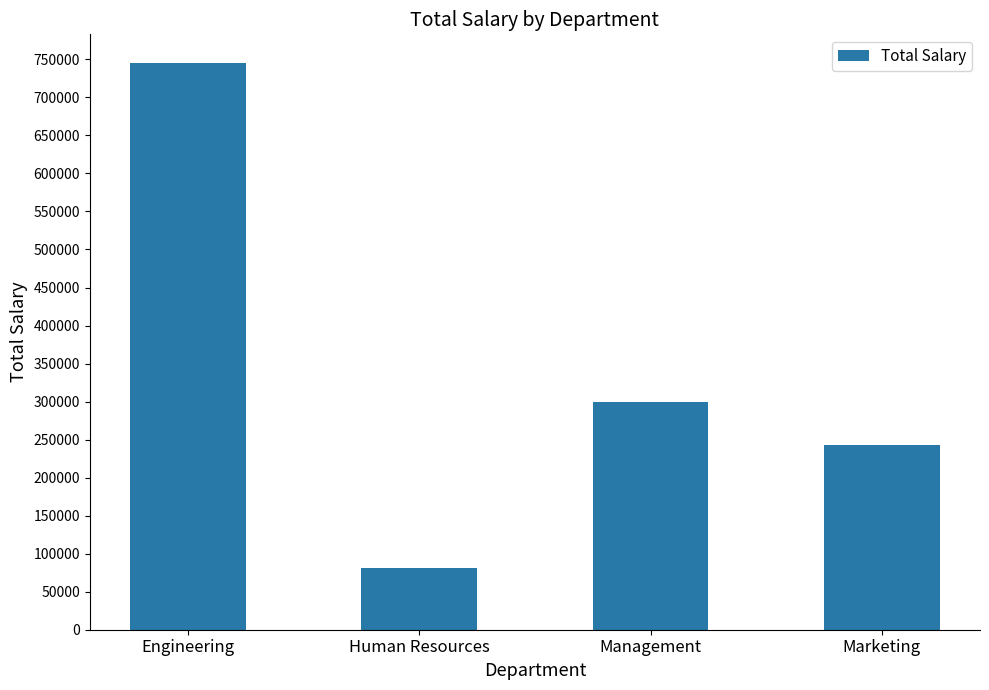

Count the number of data series in this chart.

1